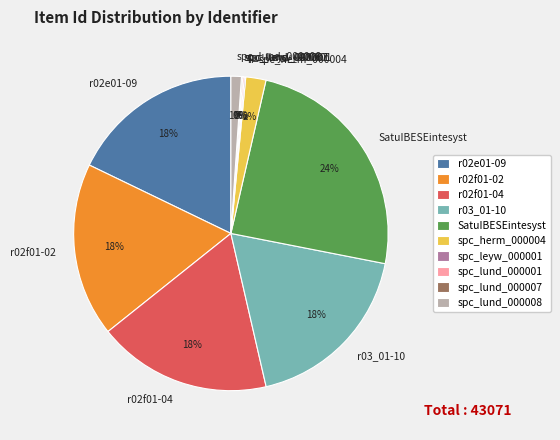

Which category has the biggest portion of the pie?

SatuIBESEintesyst